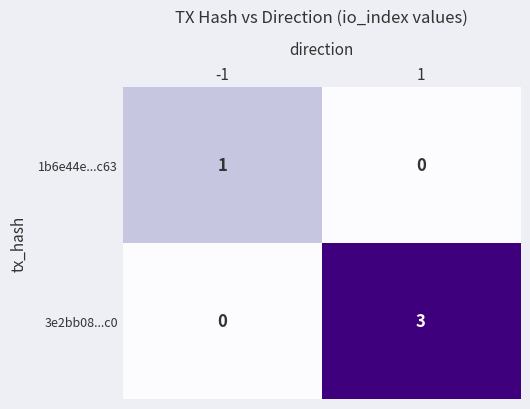

Is it true that 3e2bb08...c0 equals 2 at 1?

False